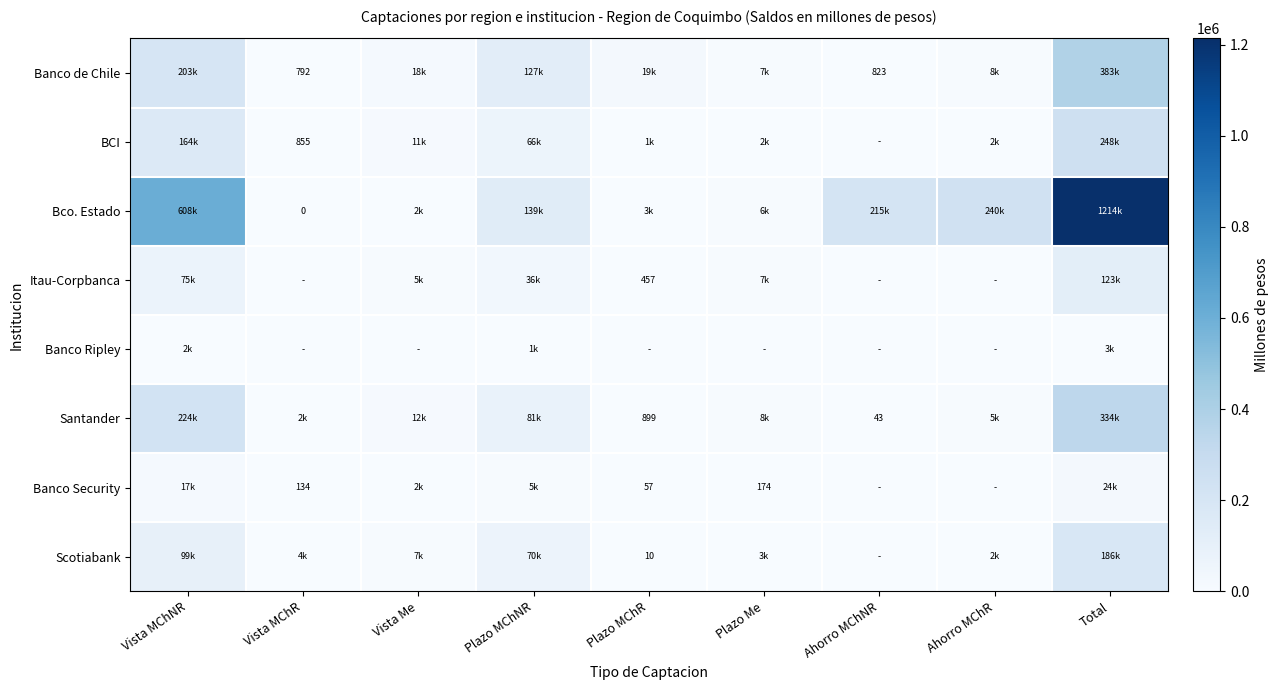

Count the number of categories in the chart.

9